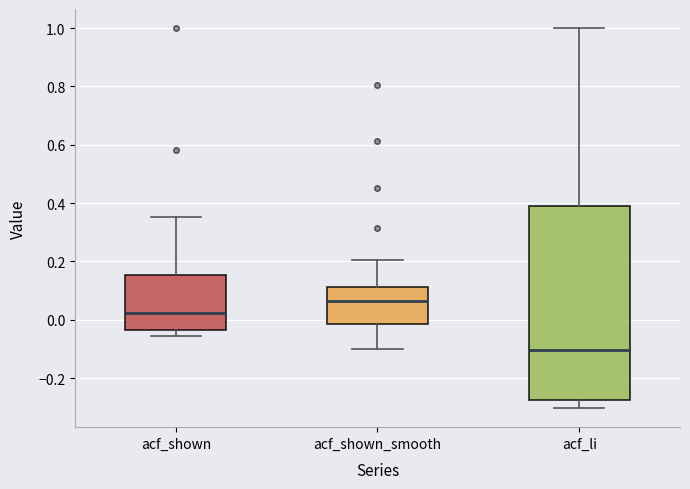

Which box is the tallest, from its lower edge to its upper edge?

acf_li